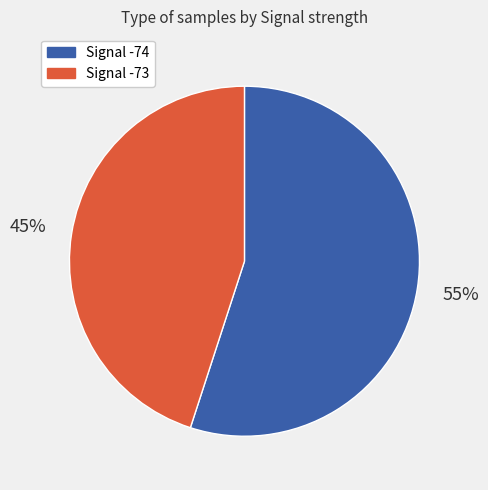

Which slice is the smallest?

Signal -73